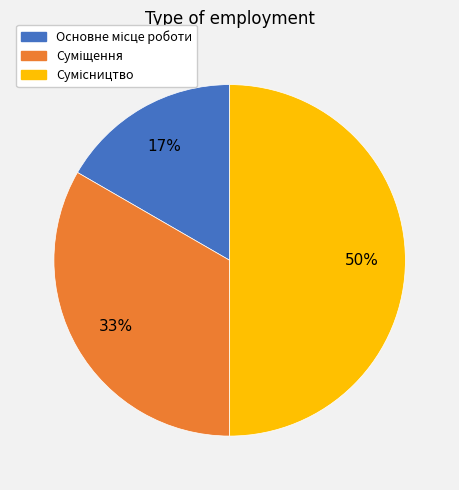

To the nearest percent, what is the difference between the largest and smallest slice percentages?

33%